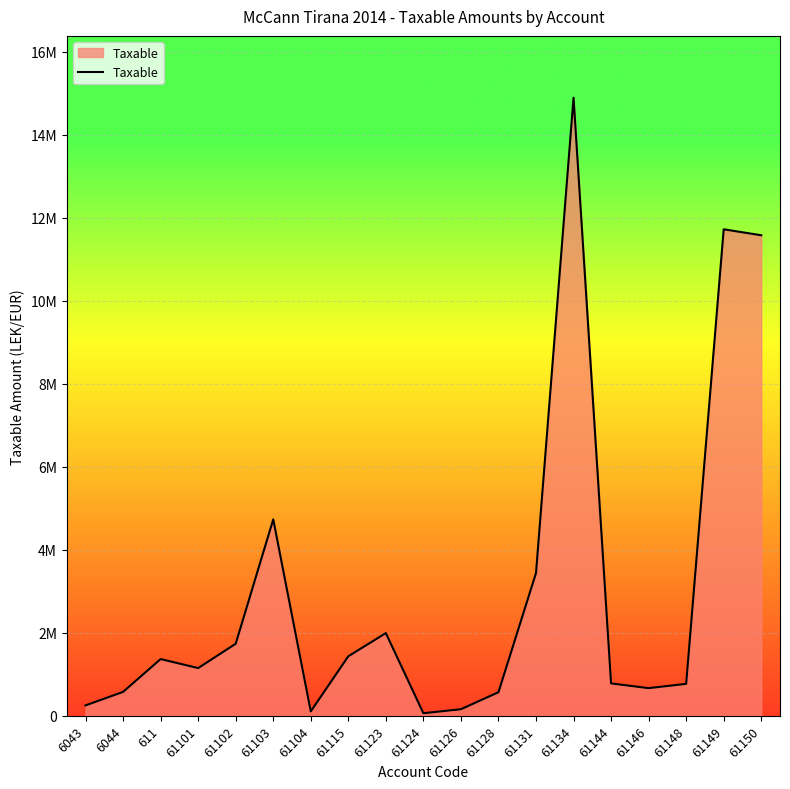

Does the chart display data point markers on the line(s)?

No